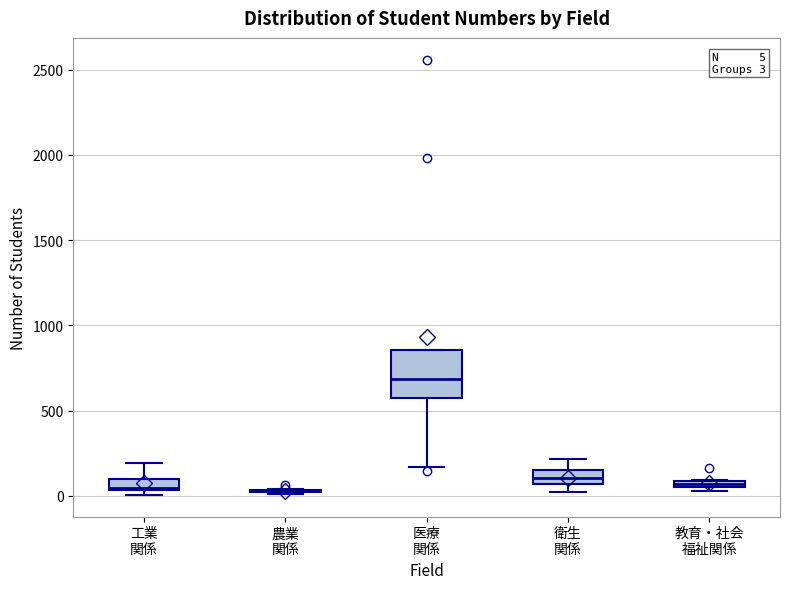

Which box is the tallest, from its lower edge to its upper edge?

医療 関係